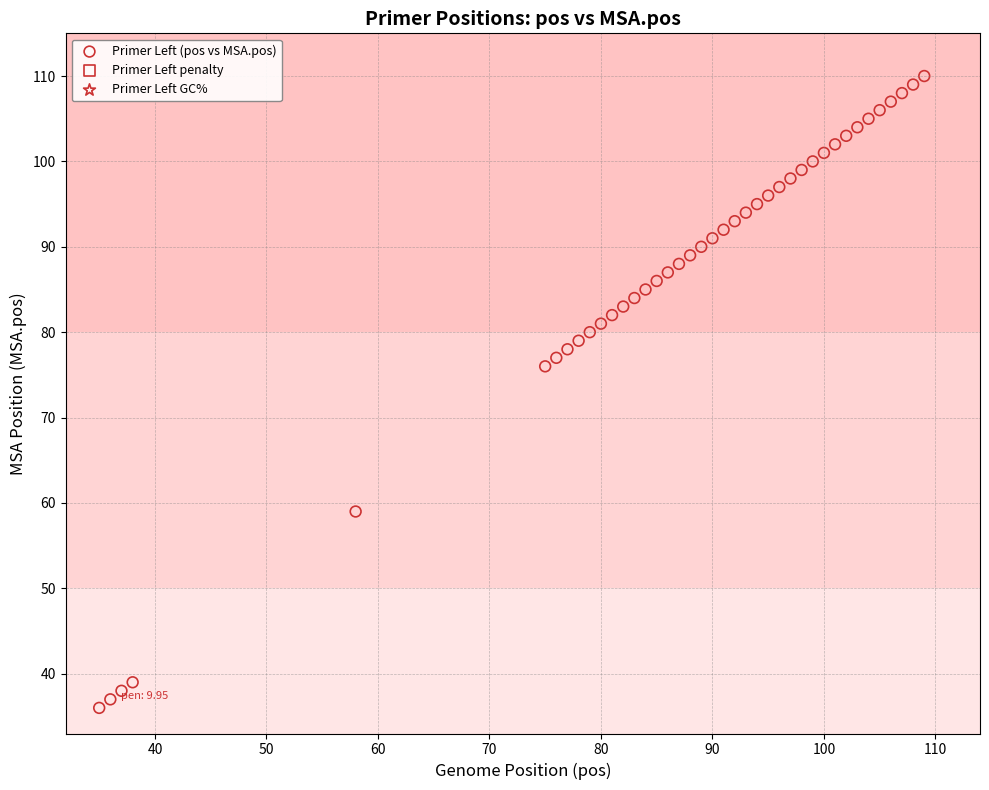

What is the range of Y values (max minus min)?

74